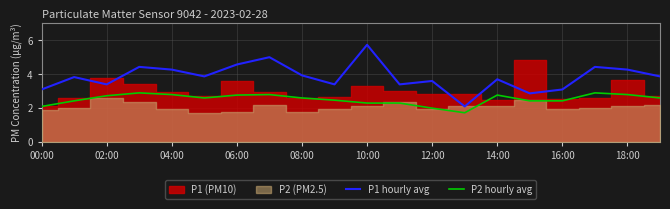

True or false: P1 hourly avg has a value of 5.8 at 18:00.

False